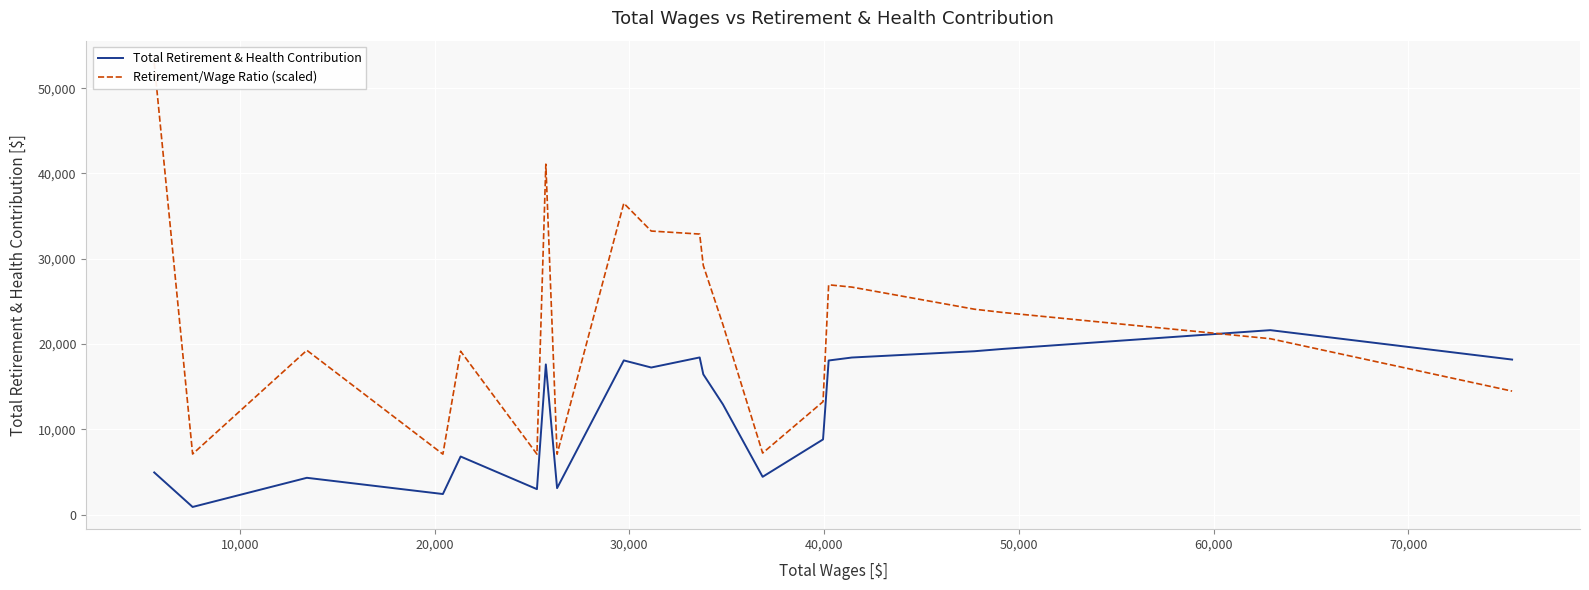

Reading left to right, extract all data points from this chart.

Total Retirement & Health Contribution: 4946.0	897.0	4316.0	2413.0	6812.0	2985.0	17609.0	3104.0	18080.0	17247.0	18427.0	16450.0	12927.0	4432.0	8815.0	18069.0	18418.0	19155.0	19431.0	21627.0	18179.0
Retirement/Wage Ratio (scaled): 52964.5	7105.9	19266.4	7088.0	19155.5	7091.4	41089.7	7083.8	36504.4	33247.2	32892.6	29202.0	22284.1	7217.1	13239.7	26944.5	26674.1	24081.7	23693.0	20623.7	14478.9